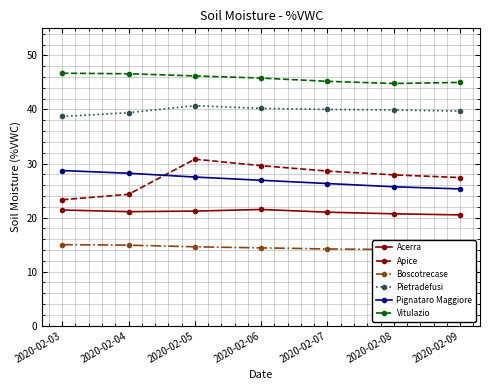

Is it true that Apice equals 10.3 at 2020-02-03?

False